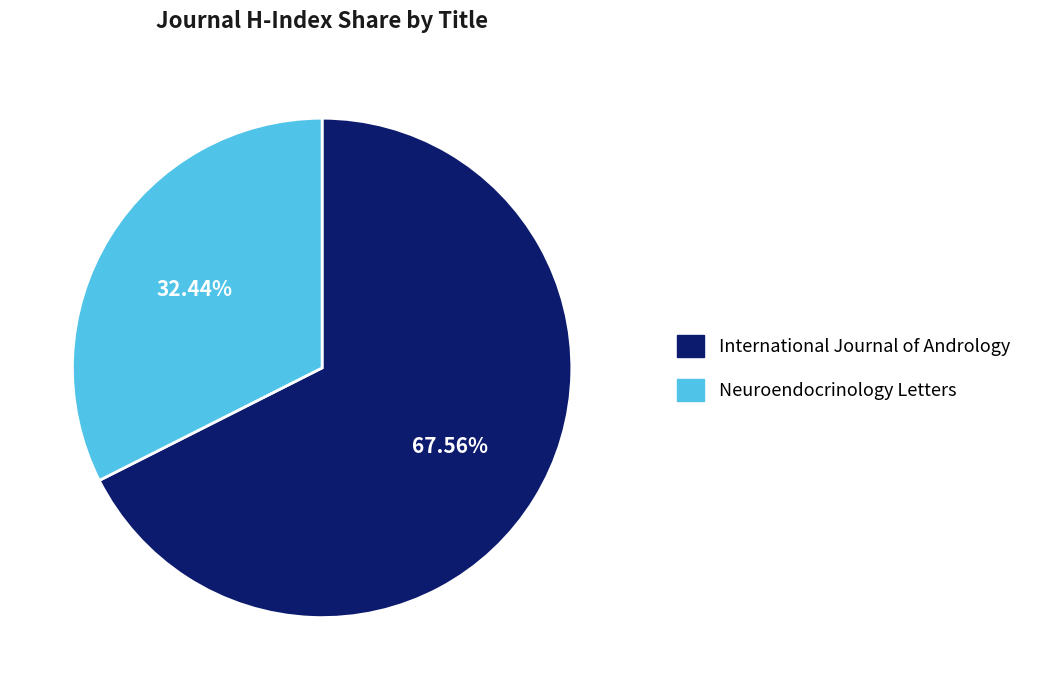

Count the number of slices in the pie.

2